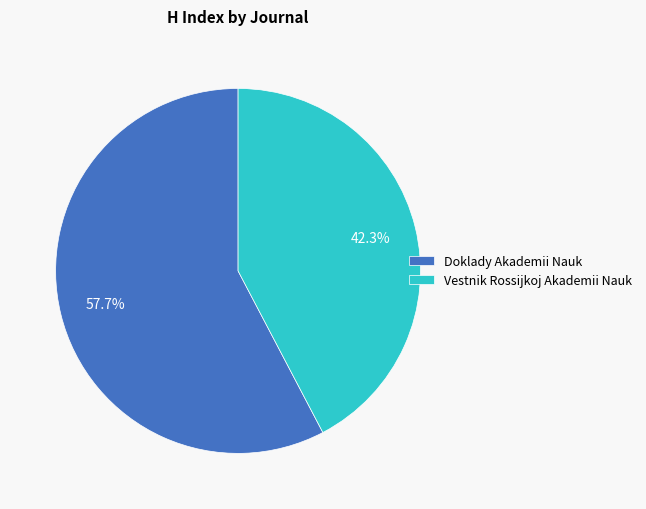

To the nearest percent, what percentage of the pie is Vestnik Rossijkoj Akademii Nauk?

42%